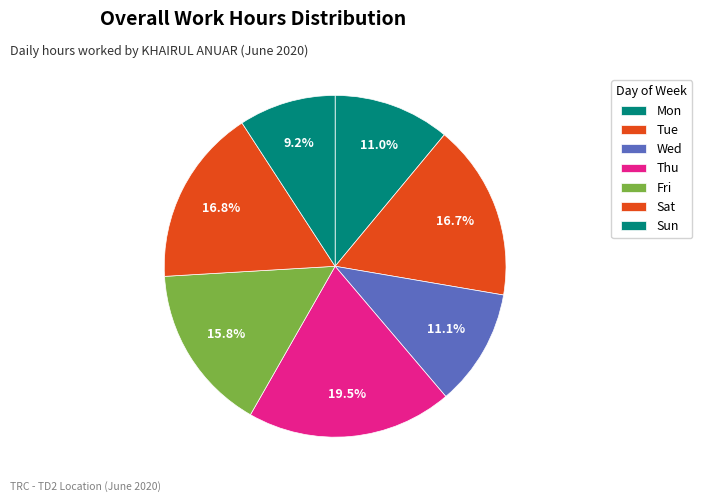

Does any single category account for the majority?

No